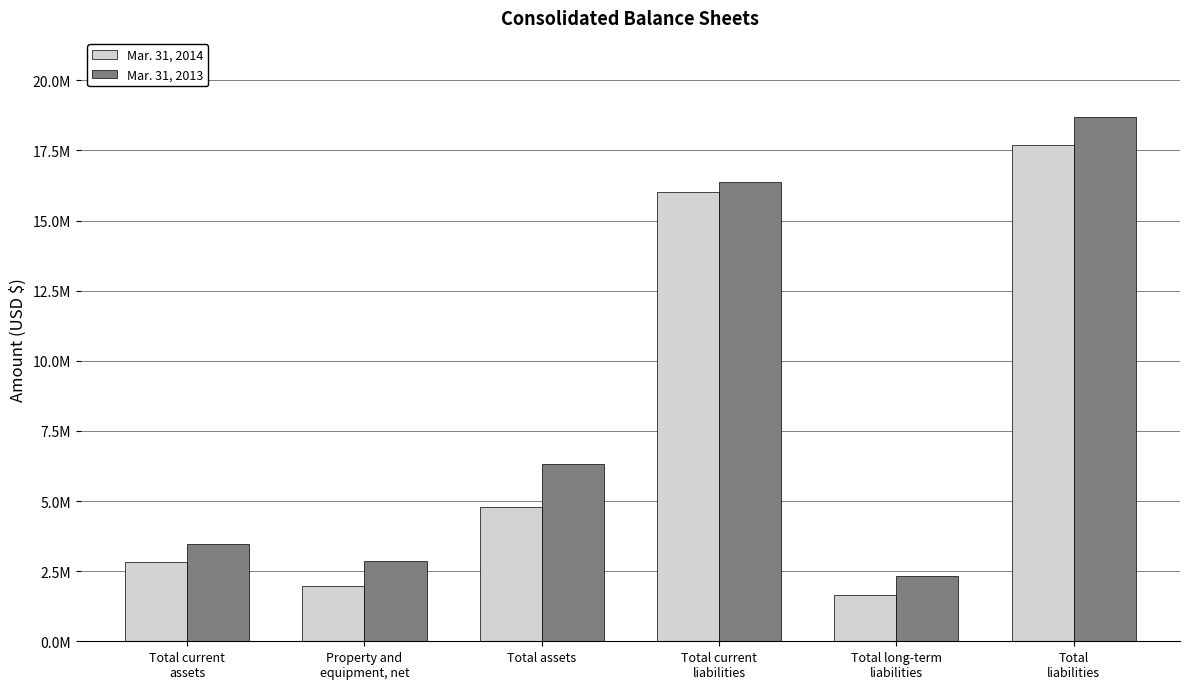

Does the chart contain stacked bars?

No